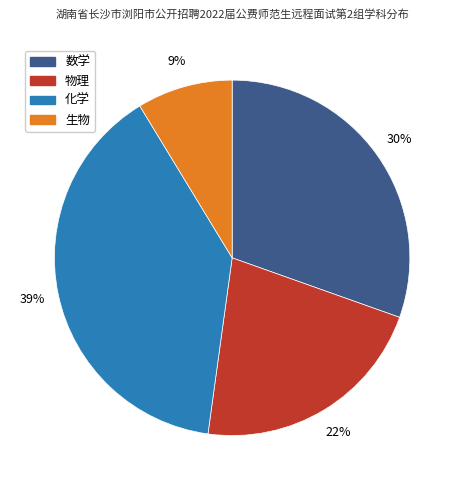

The 生物 slice represents 1% of the pie. True or false?

False